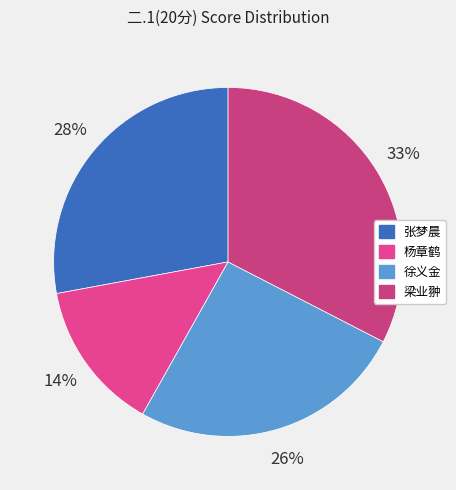

Is it true that 梁业翀 is 47% of the pie?

False